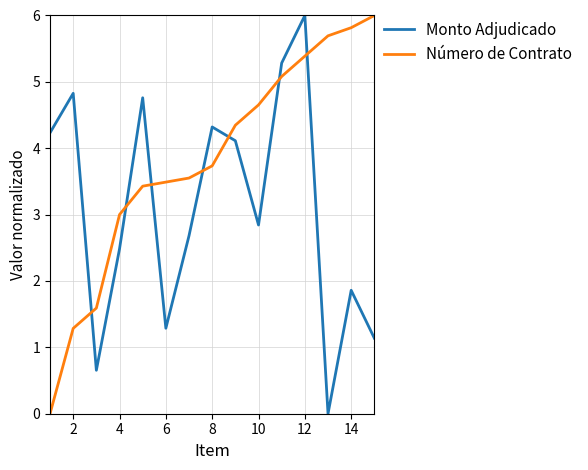

Which series ends up on top after the final intersection of Número de Contrato and Monto Adjudicado?

Número de Contrato